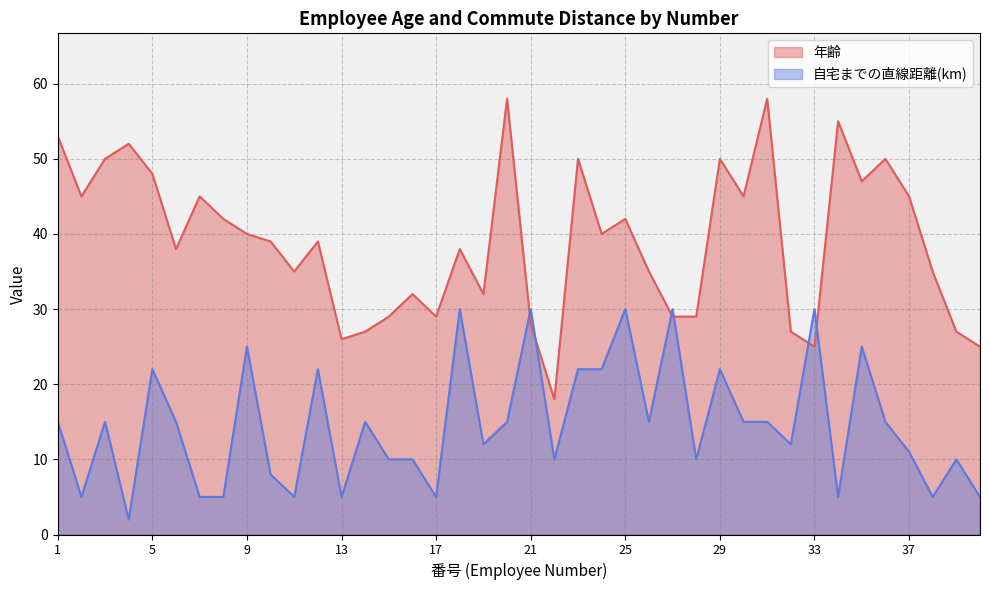

How many interior local valleys does the 年齢 series have?

11